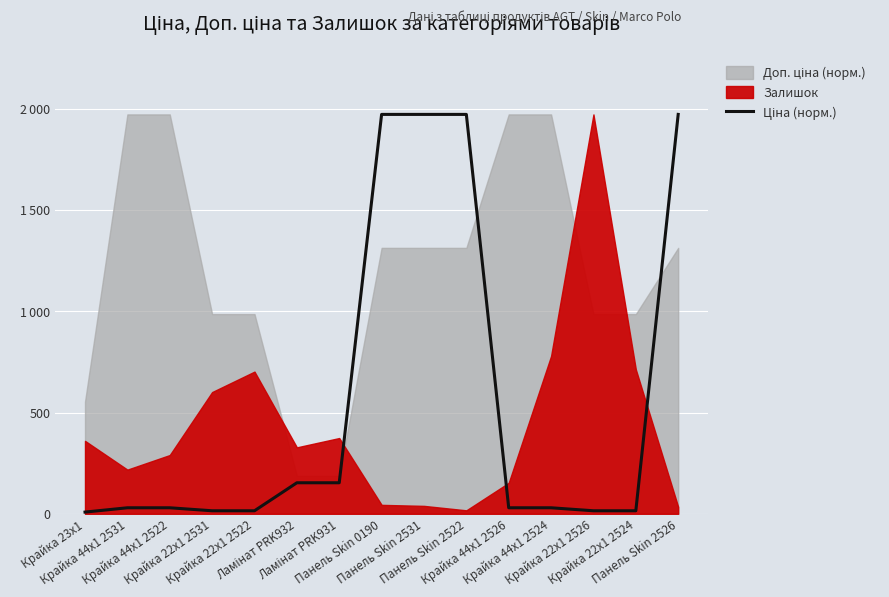

What is the maximum value shown in the chart?

1972.0